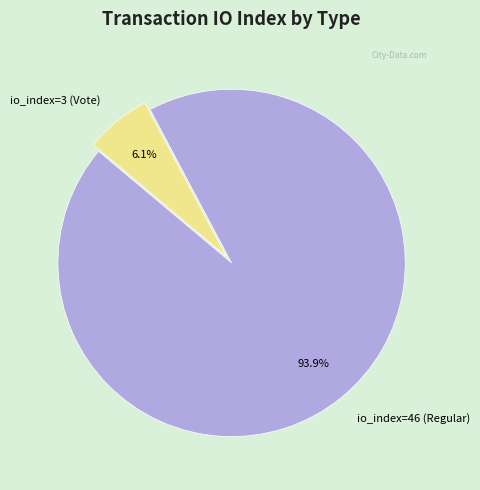

To the nearest percent, what is the average slice percentage?

50%